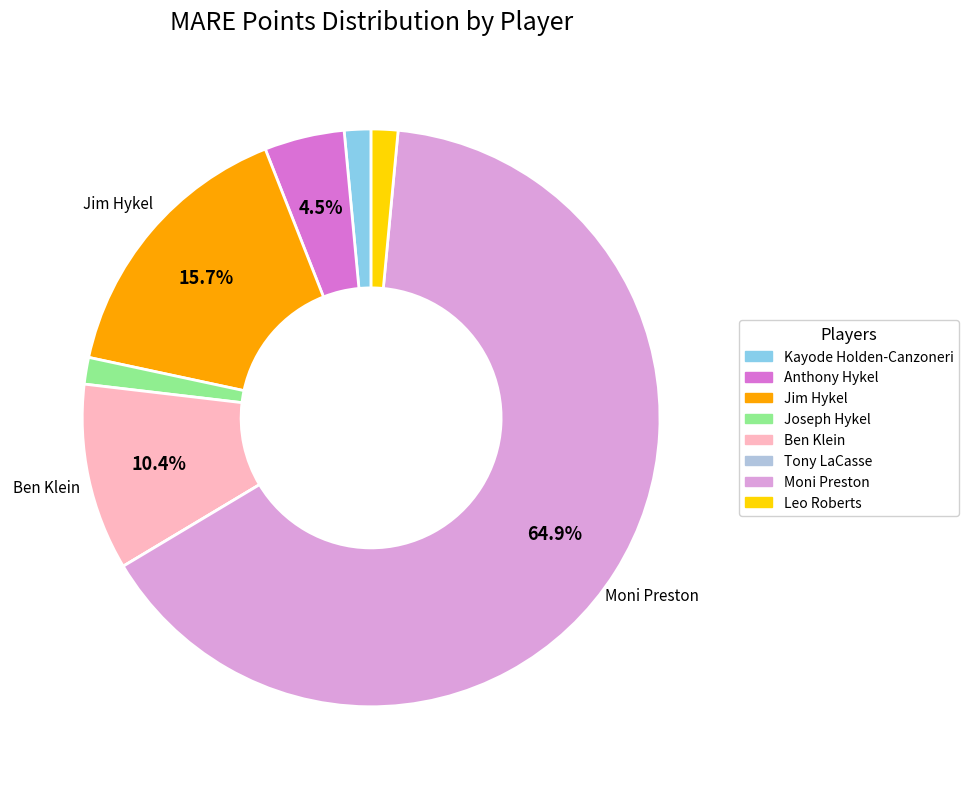

Which category accounts for the majority?

Moni Preston